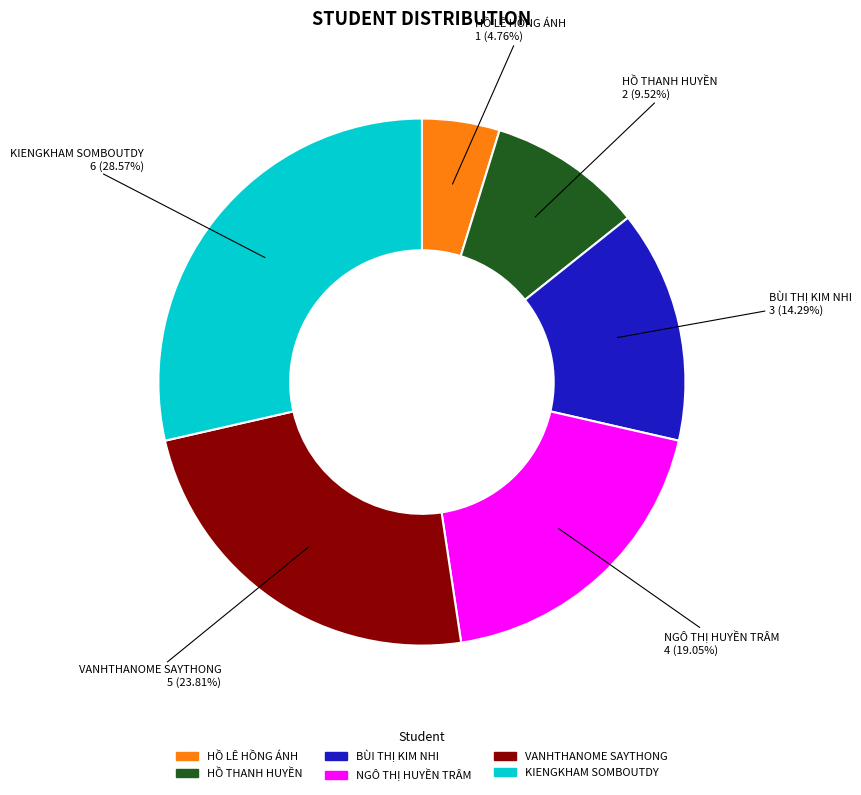

Which slice is the largest?

KIENGKHAM SOMBOUTDY